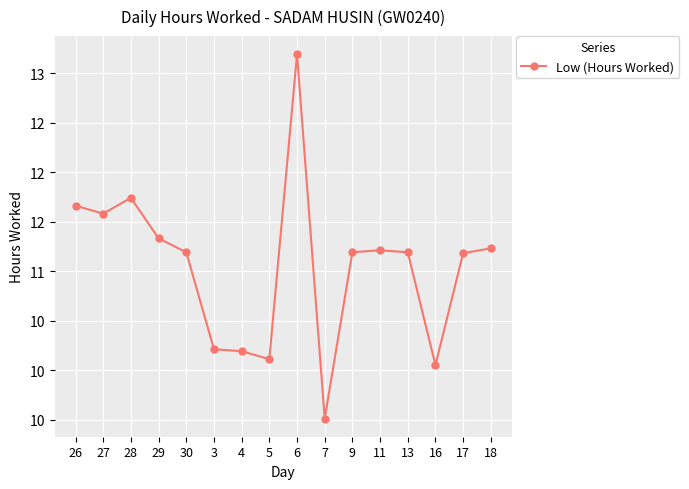

Does the chart have visible grid lines?

Yes